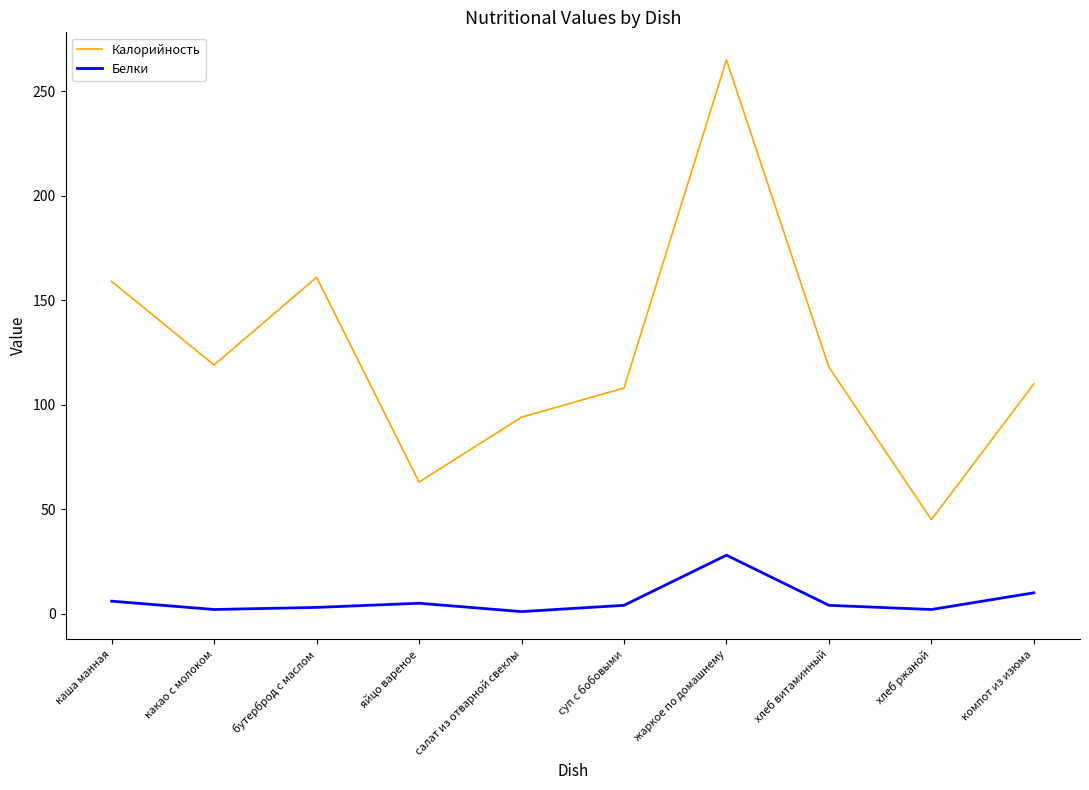

At which category is the sum across all series the highest?

жаркое по домашнему